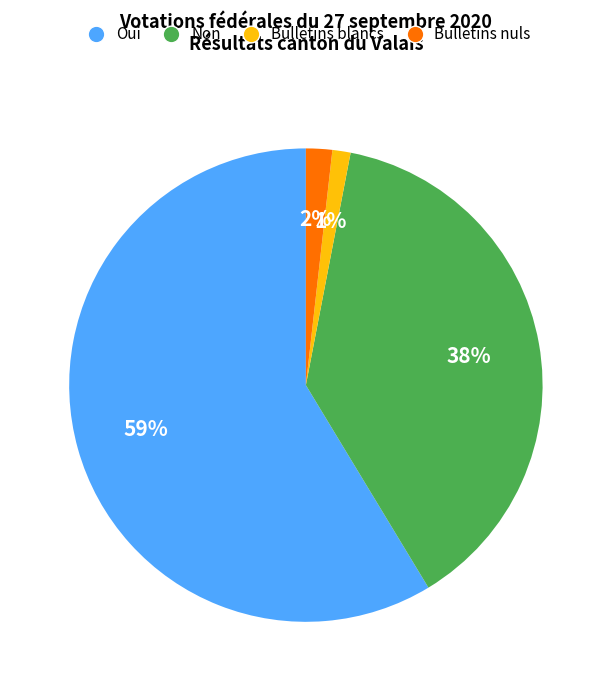

Combined, do Oui and Bulletins nuls account for over 50%?

Yes